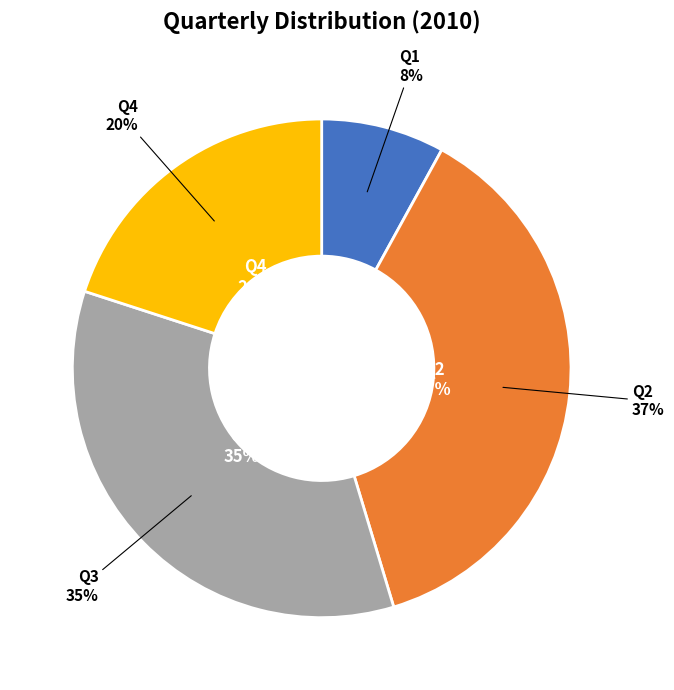

Approximately how many times larger is the value at Q2 compared to Q3?

1.1